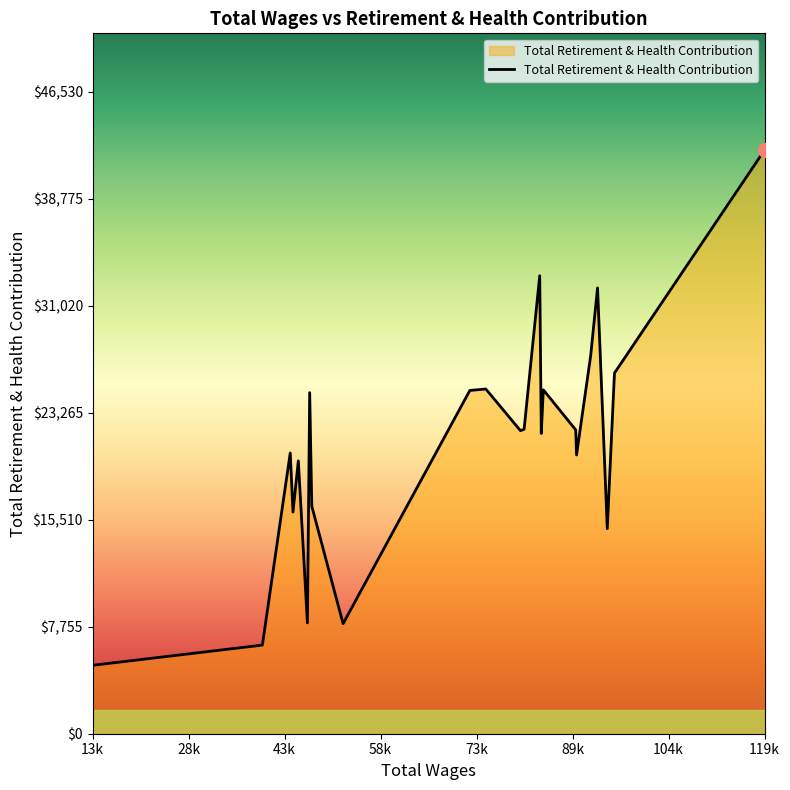

What is the greatest value displayed?

42300